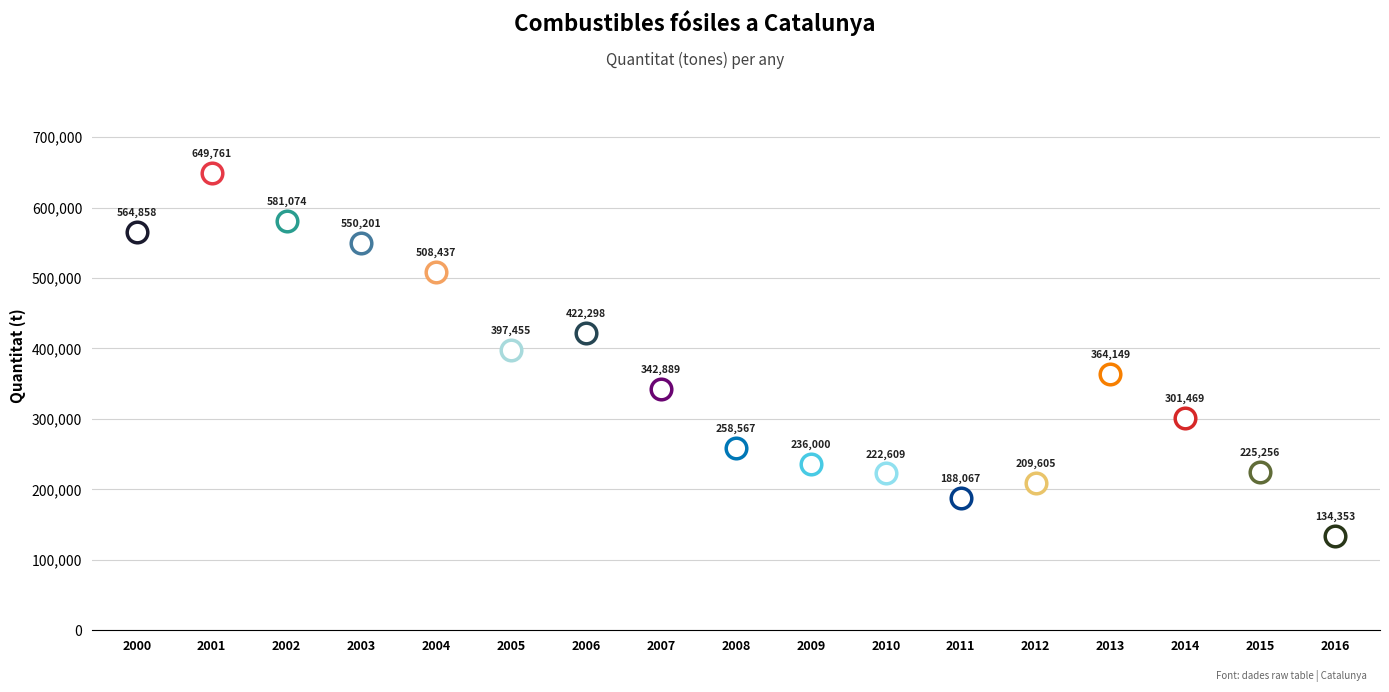

What is the change in value from 2006 to 2010?

-199689